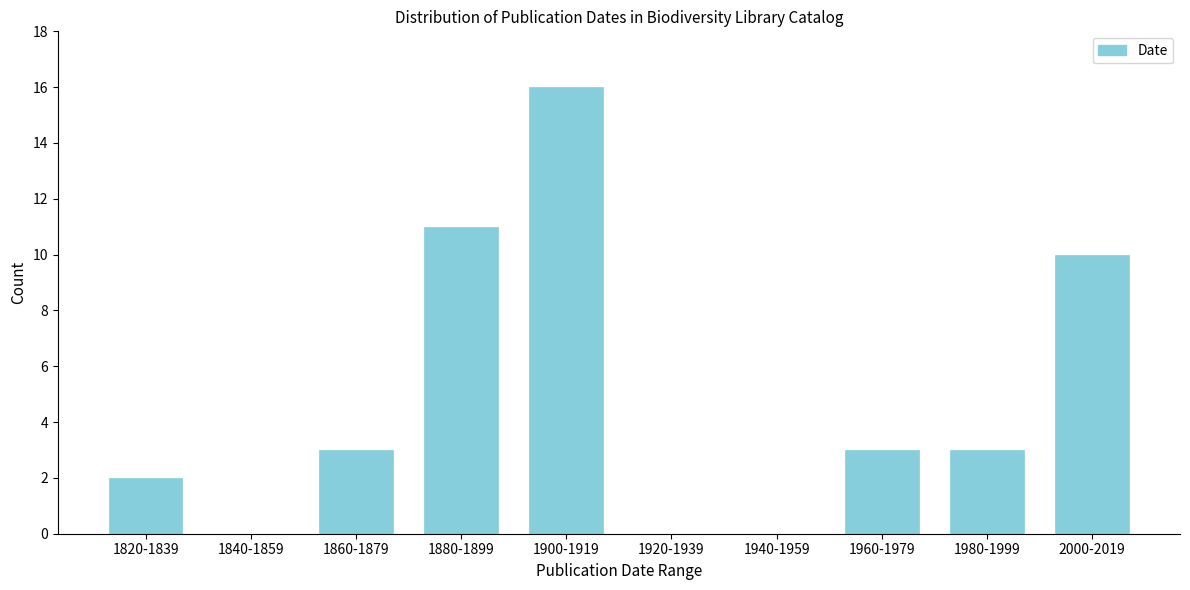

Reading left to right, extract all data points from this chart.

1820-1839=2	1840-1859=0	1860-1879=3	1880-1899=11	1900-1919=16	1920-1939=0	1940-1959=0	1960-1979=3	1980-1999=3	2000-2019=10